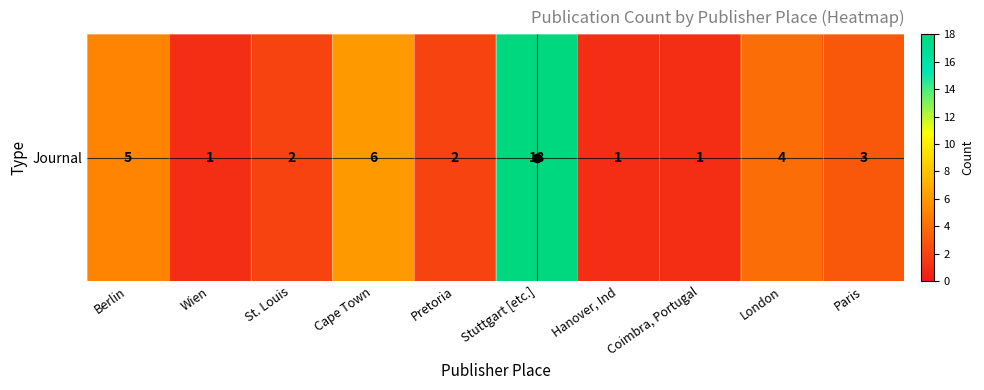

Rank the categories by value from lowest to highest.

Wien, Hanover, Ind, Coimbra, Portugal, St. Louis, Pretoria, Paris, London, Berlin, Cape Town, Stuttgart [etc.]